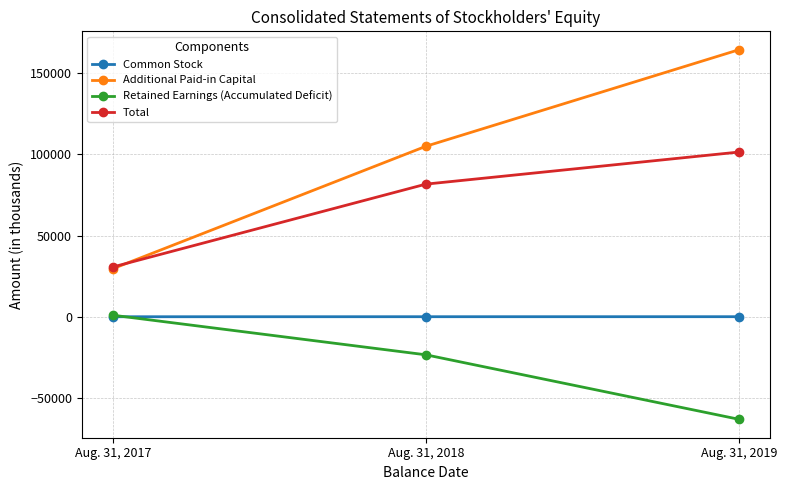

The value of Total at Aug. 31, 2017 is 20478. True or false?

False